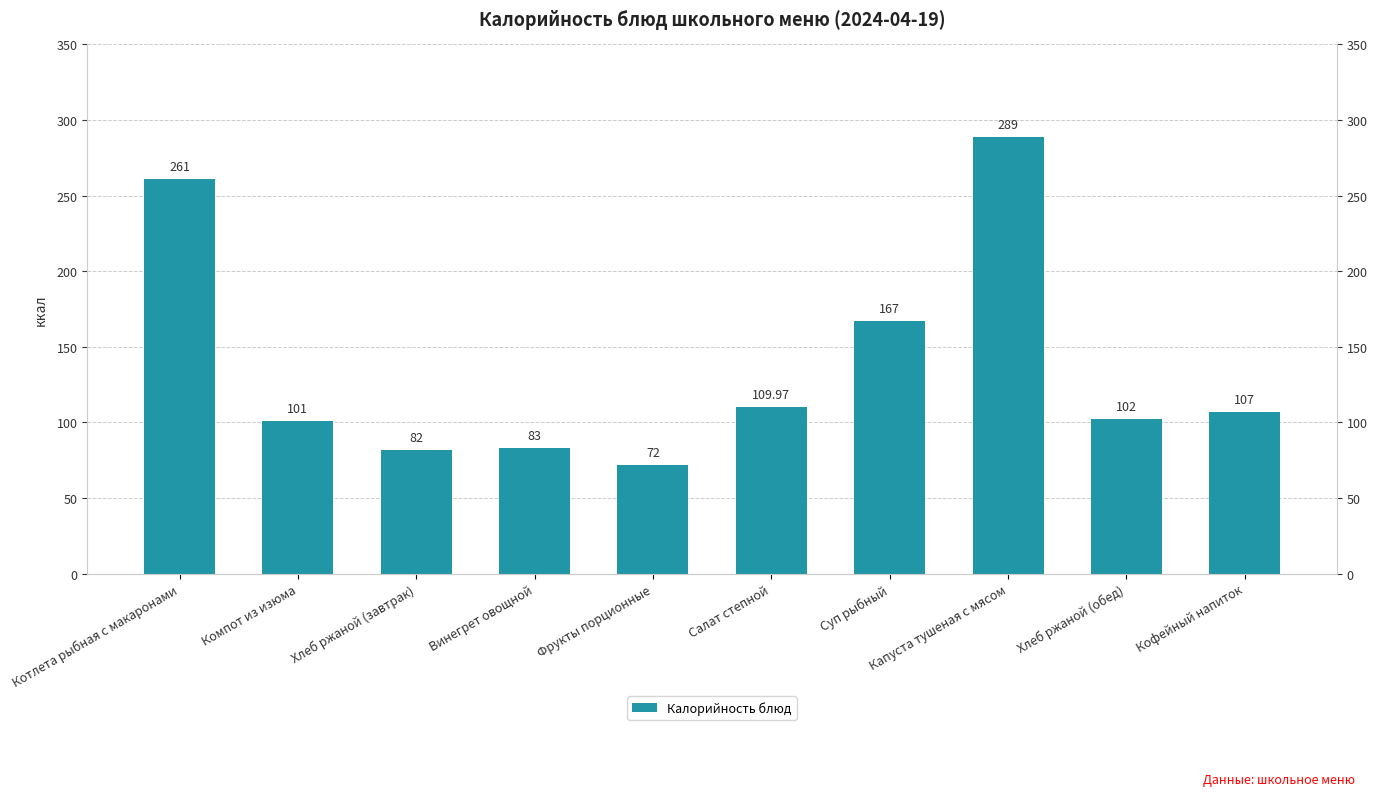

What is the value of the 1st bar from the left?

261.0